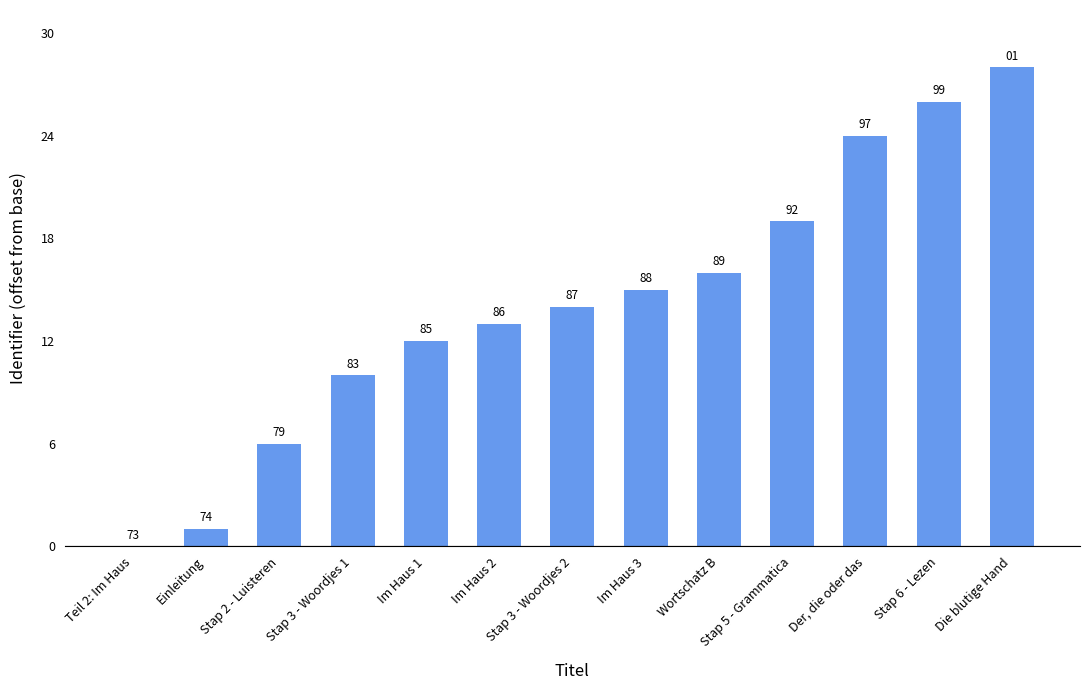

True or false: the data shows 21 at Im Haus 2.

False